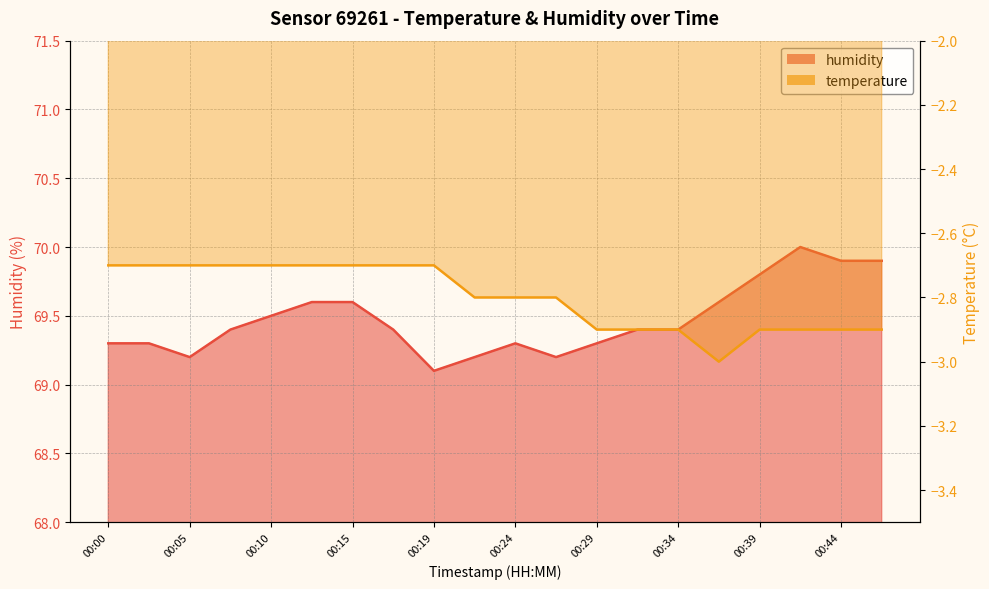

At how many categories does at least one series exceed 51?

20